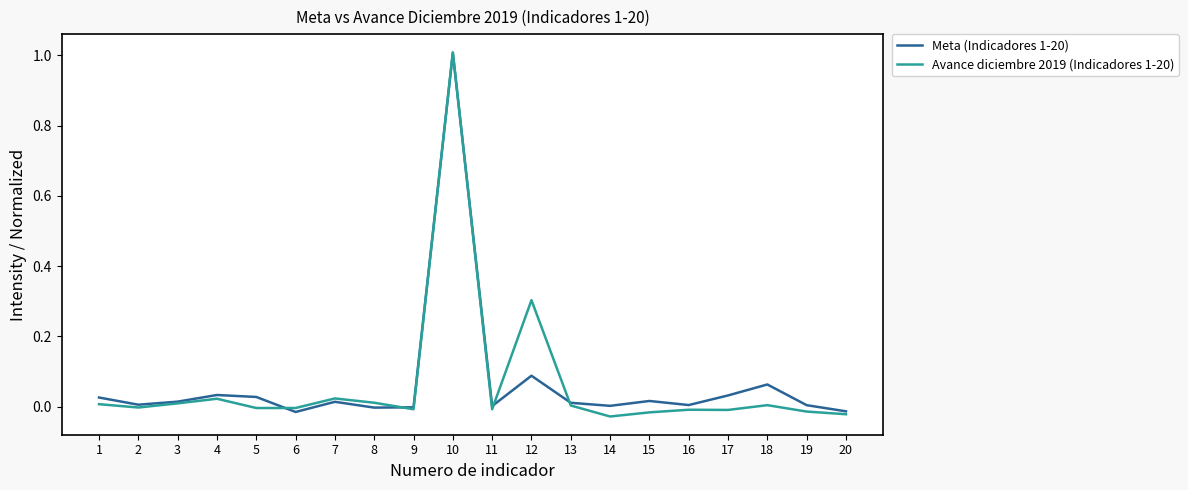

Rank the categories by Meta (Indicadores 1-20) value from highest to lowest.

10, 12, 18, 4, 17, 5, 1, 15, 3, 7, 13, 2, 16, 19, 14, 11, 9, 8, 20, 6